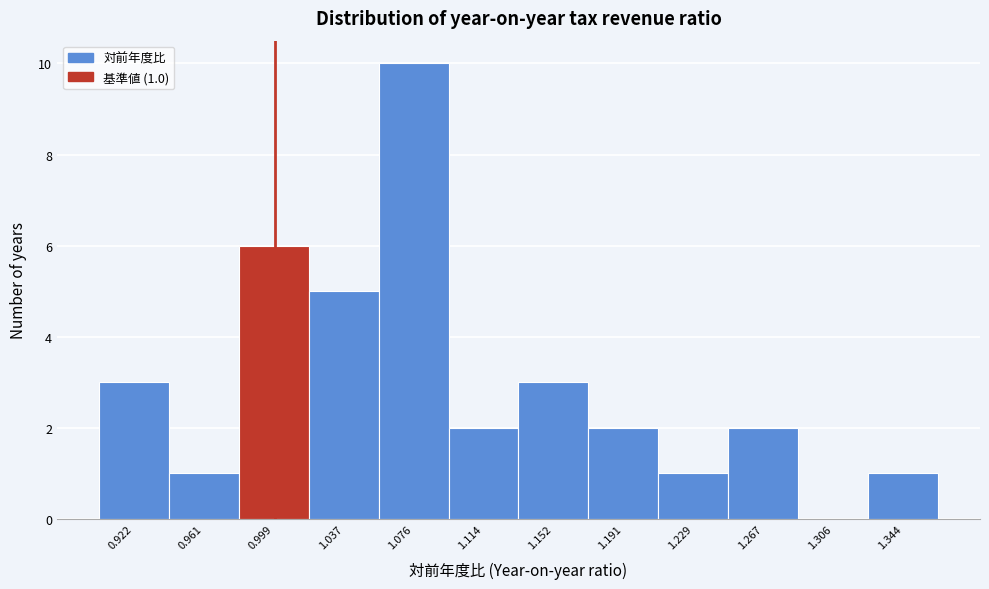

Which range on the x-axis has the tallest bar?

1.055 to 1.095